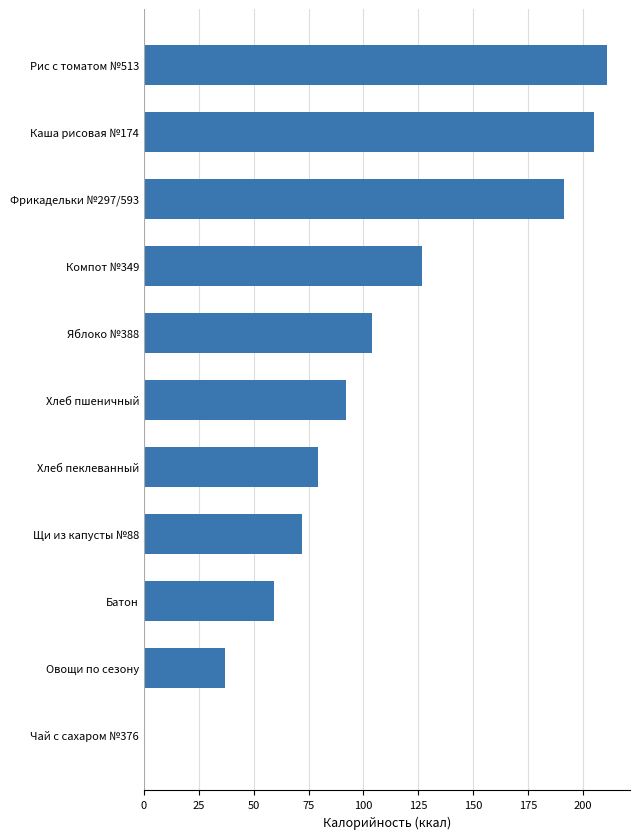

How many distinct data groups are displayed?

1